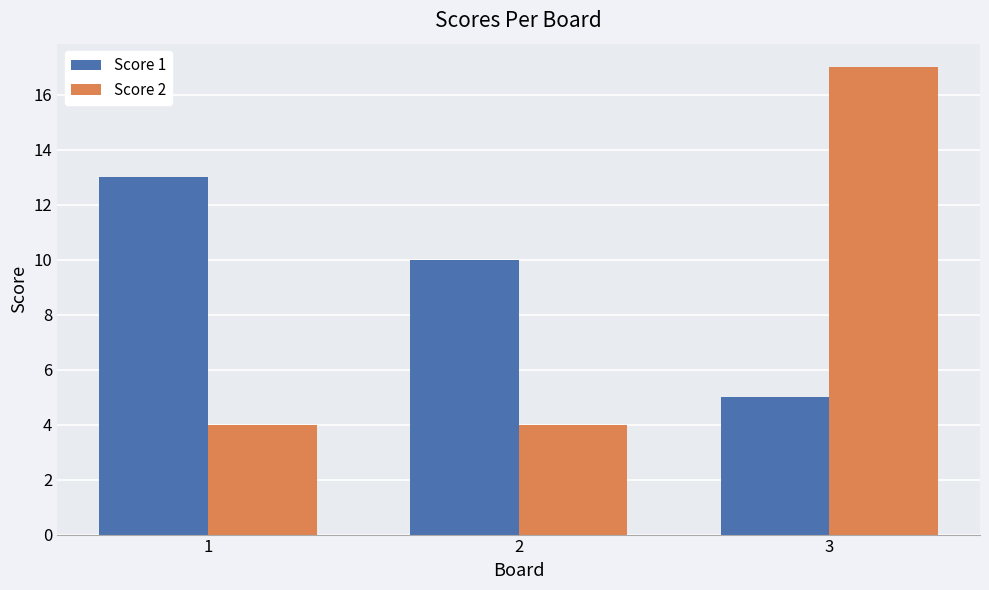

Rank the series by their average value, from highest to lowest.

Score 1, Score 2